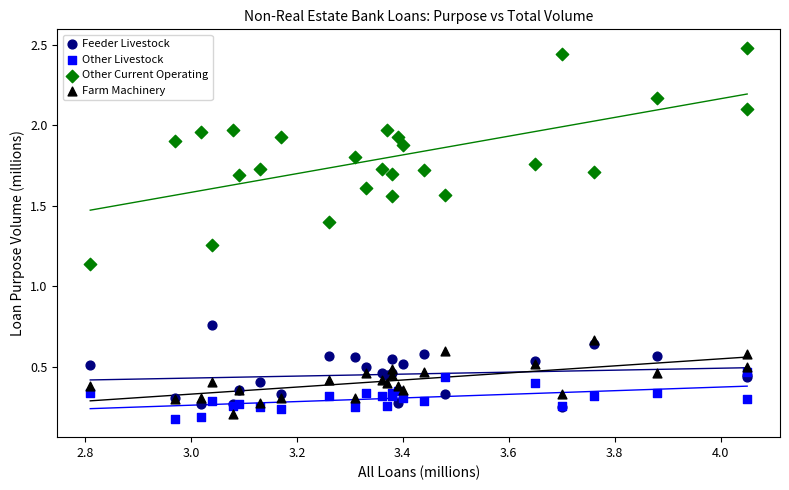

Which series has the largest Y range (max minus min)?

Other Current Operating